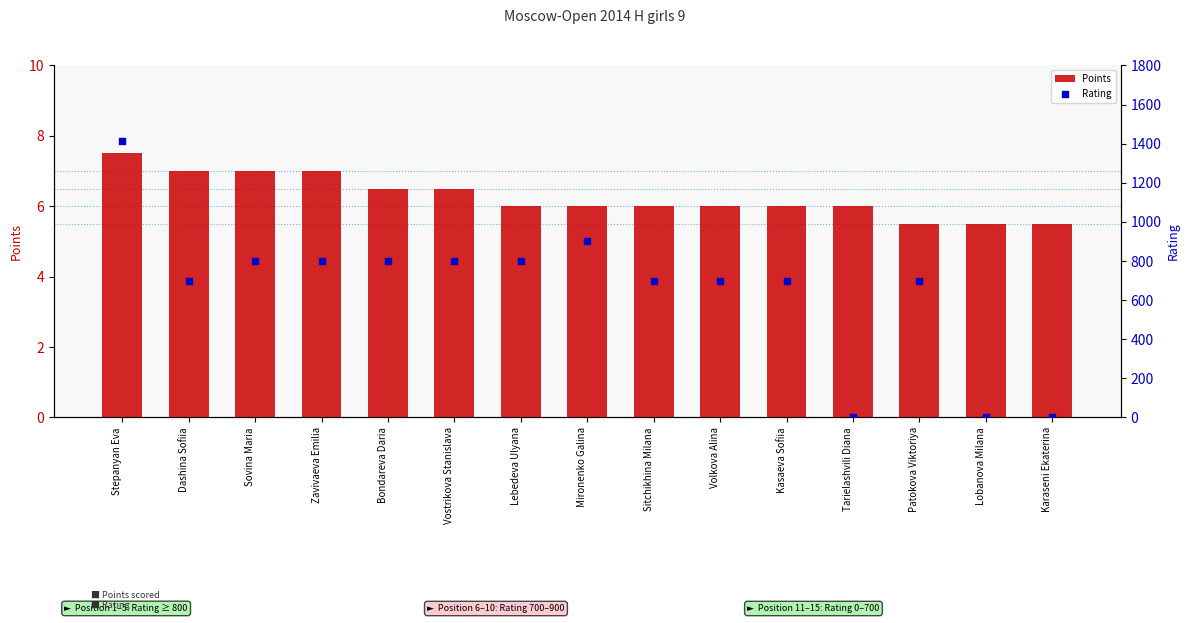

Is the value of Points at Mironenko Galina greater than the value of Rating at Sovina Maria?

No